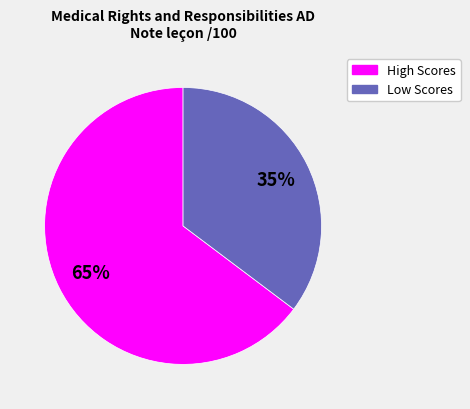

To the nearest percent, what is the combined percentage of High Scores and Low Scores?

100%